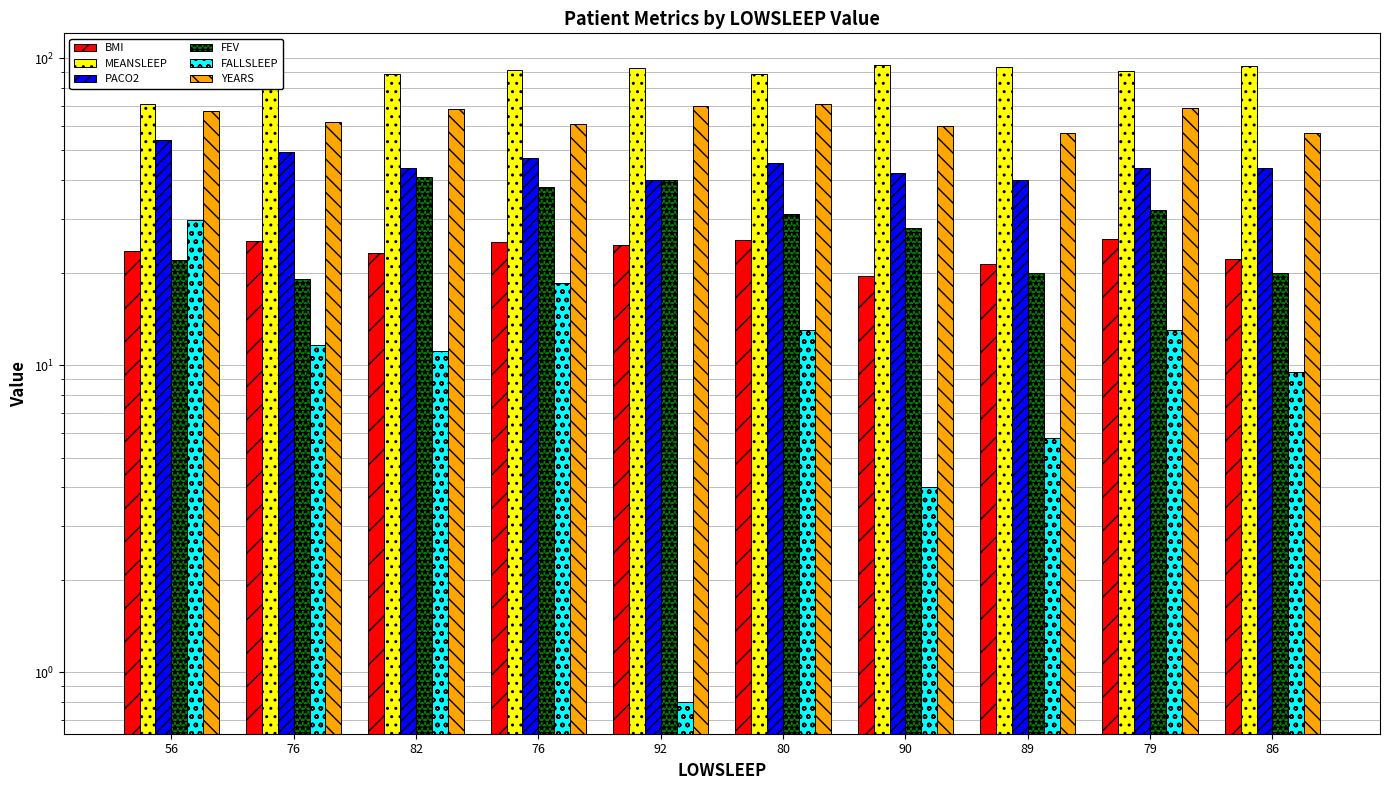

Does the chart contain stacked bars?

No